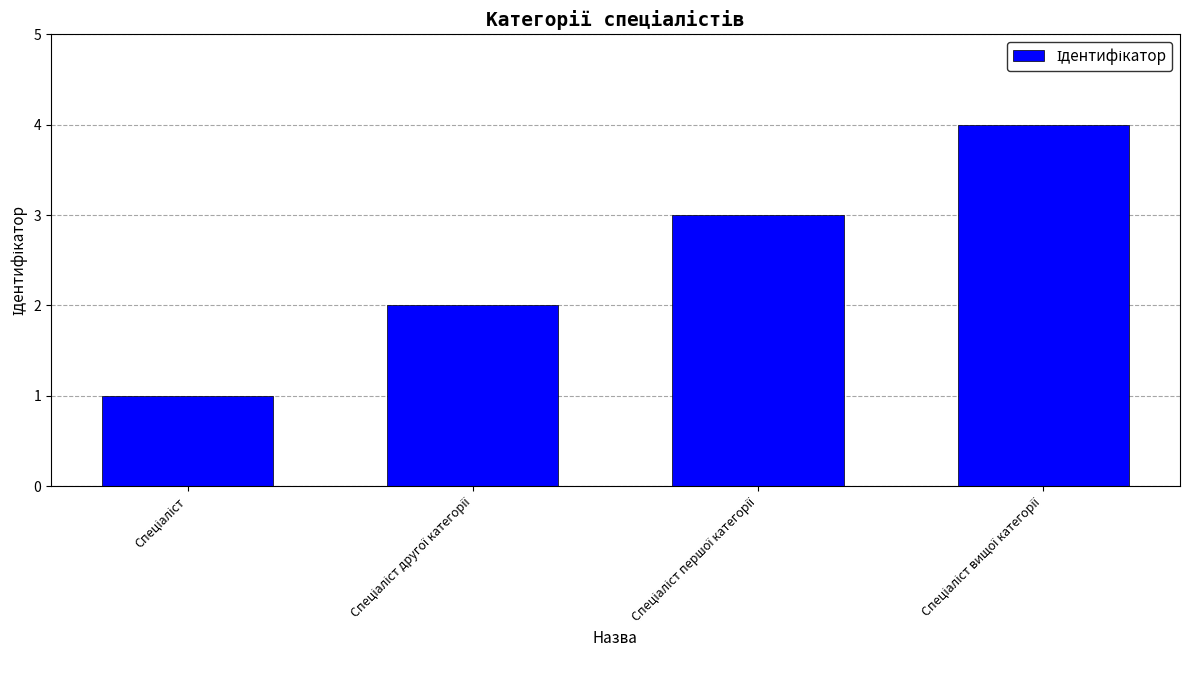

What is the sum of all values?

10